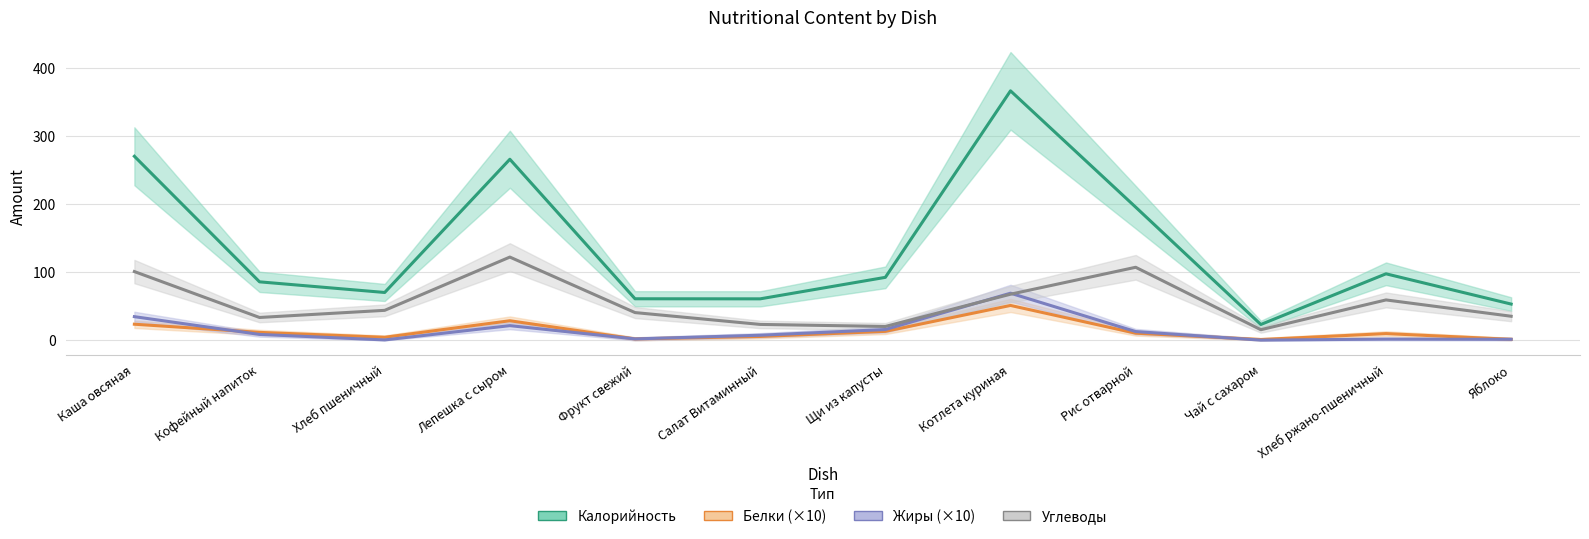

At which category does the chart reach its peak across all series?

Котлета куриная